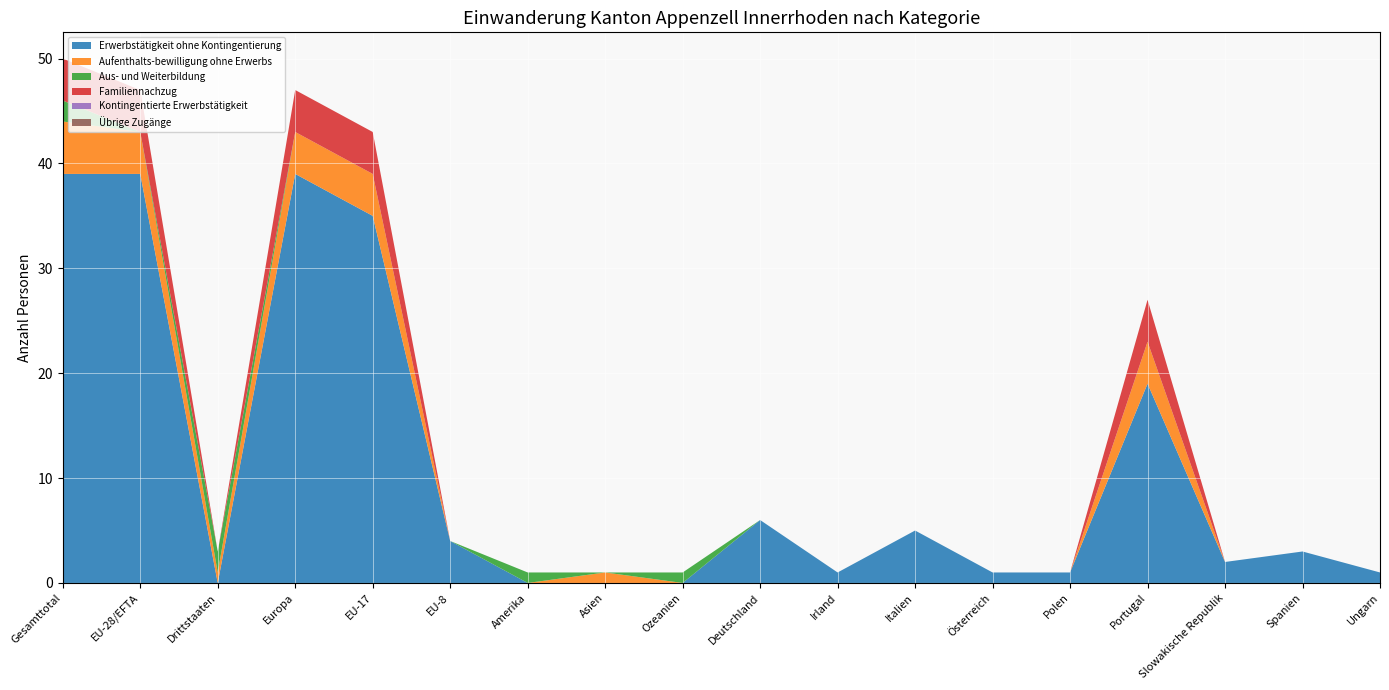

Reading left to right, extract all data points from this chart.

Erwerbstätigkeit ohne Kontingentierung: Gesamttotal=39	EU-28/EFTA=39	Drittstaaten=0	Europa=39	EU-17=35	EU-8=4	Amerika=0	Asien=0	Ozeanien=0	Deutschland=6	Irland=1	Italien=5	Österreich=1	Polen=1	Portugal=19	Slowakische Republik=2	Spanien=3	Ungarn=1
Aufenthalts-bewilligung ohne Erwerbs: Gesamttotal=5	EU-28/EFTA=4	Drittstaaten=1	Europa=4	EU-17=4	EU-8=0	Amerika=0	Asien=1	Ozeanien=0	Deutschland=0	Irland=0	Italien=0	Österreich=0	Polen=0	Portugal=4	Slowakische Republik=0	Spanien=0	Ungarn=0
Aus- und Weiterbildung: Gesamttotal=2	EU-28/EFTA=0	Drittstaaten=2	Europa=0	EU-17=0	EU-8=0	Amerika=1	Asien=0	Ozeanien=1	Deutschland=0	Irland=0	Italien=0	Österreich=0	Polen=0	Portugal=0	Slowakische Republik=0	Spanien=0	Ungarn=0
Familiennachzug: Gesamttotal=4	EU-28/EFTA=4	Drittstaaten=0	Europa=4	EU-17=4	EU-8=0	Amerika=0	Asien=0	Ozeanien=0	Deutschland=0	Irland=0	Italien=0	Österreich=0	Polen=0	Portugal=4	Slowakische Republik=0	Spanien=0	Ungarn=0
Kontingentierte Erwerbstätigkeit: Gesamttotal=0	EU-28/EFTA=0	Drittstaaten=0	Europa=0	EU-17=0	EU-8=0	Amerika=0	Asien=0	Ozeanien=0	Deutschland=0	Irland=0	Italien=0	Österreich=0	Polen=0	Portugal=0	Slowakische Republik=0	Spanien=0	Ungarn=0
Übrige Zugänge: Gesamttotal=0	EU-28/EFTA=0	Drittstaaten=0	Europa=0	EU-17=0	EU-8=0	Amerika=0	Asien=0	Ozeanien=0	Deutschland=0	Irland=0	Italien=0	Österreich=0	Polen=0	Portugal=0	Slowakische Republik=0	Spanien=0	Ungarn=0